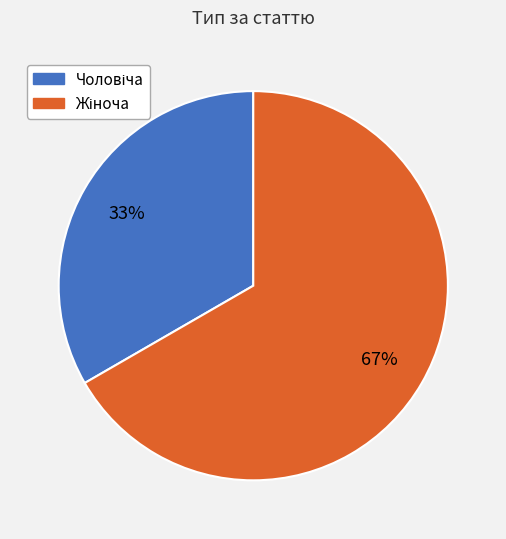

Is there any slice that represents more than half of the pie?

Yes